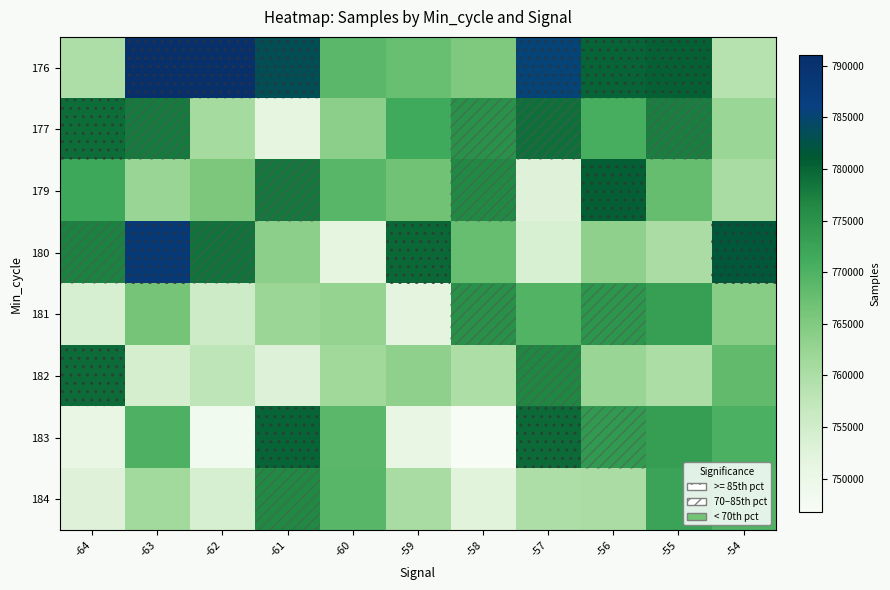

Count the number of data series in this chart.

8